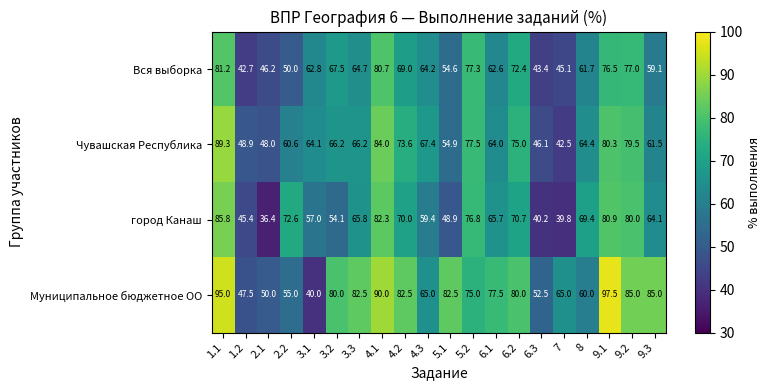

Is the value of Чувашская Республика at 4.3 greater than the value of город Канаш at 2.1?

Yes